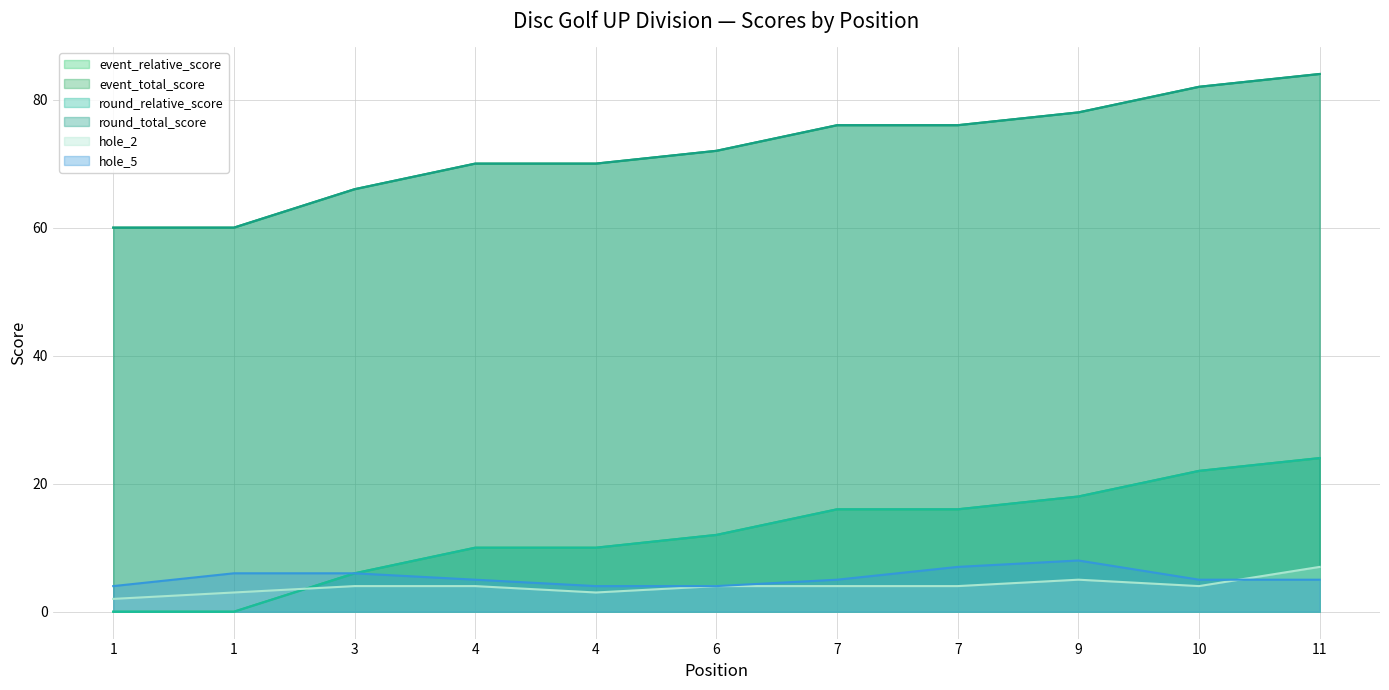

Reading left to right, what are all the values shown in this chart?

event_relative_score: 1=0	1=0	3=6	4=10	4=10	6=12	7=16	7=16	9=18	10=22	11=24
event_total_score: 1=60	1=60	3=66	4=70	4=70	6=72	7=76	7=76	9=78	10=82	11=84
round_relative_score: 1=0	1=0	3=6	4=10	4=10	6=12	7=16	7=16	9=18	10=22	11=24
round_total_score: 1=60	1=60	3=66	4=70	4=70	6=72	7=76	7=76	9=78	10=82	11=84
hole_2: 1=2	1=3	3=4	4=4	4=3	6=4	7=4	7=4	9=5	10=4	11=7
hole_5: 1=4	1=6	3=6	4=5	4=4	6=4	7=5	7=7	9=8	10=5	11=5